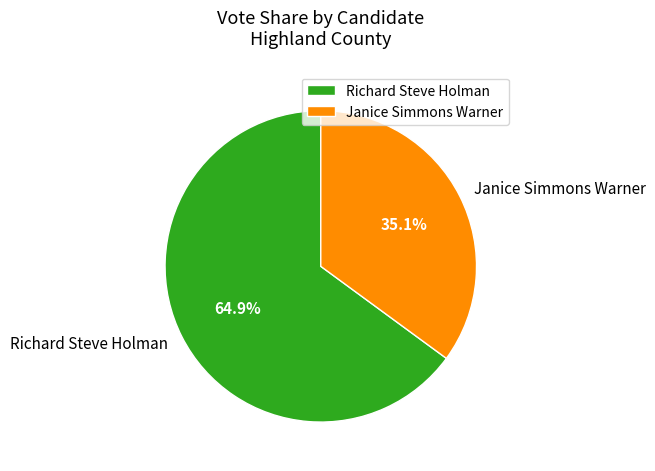

Rank the categories by value from highest to lowest.

Richard Steve Holman, Janice Simmons Warner